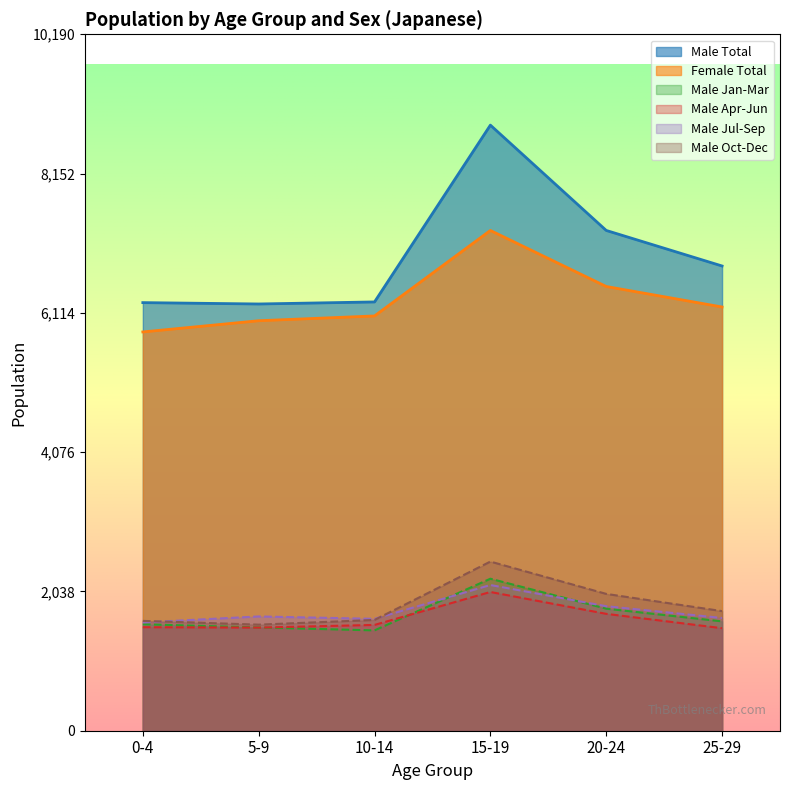

What is the difference between the maximum and second lowest values in the Male Jul-Sep series?

495